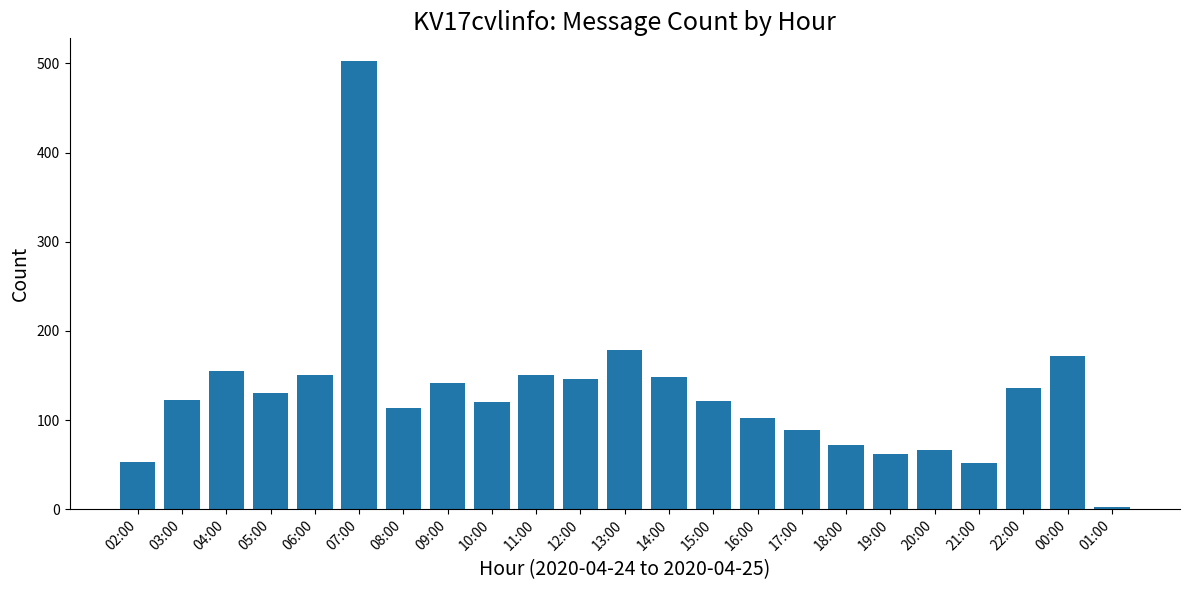

How many distinct data groups are displayed?

1